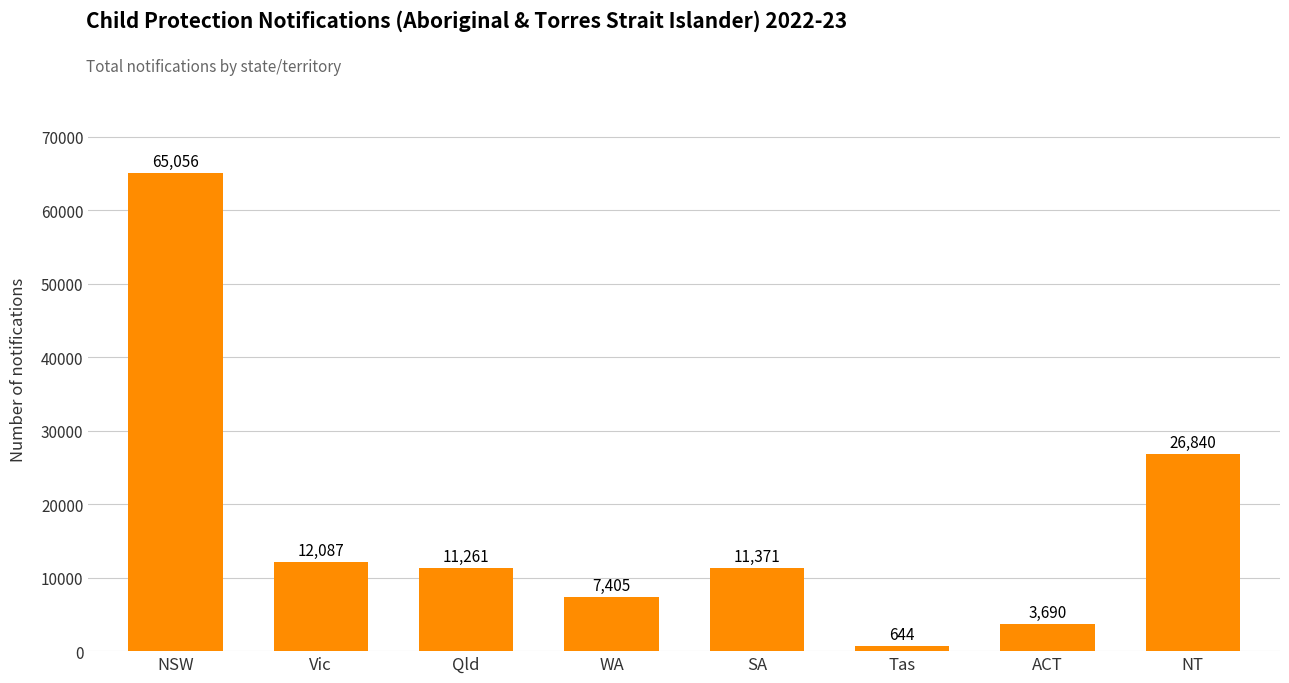

What position from the right is Tas?

3